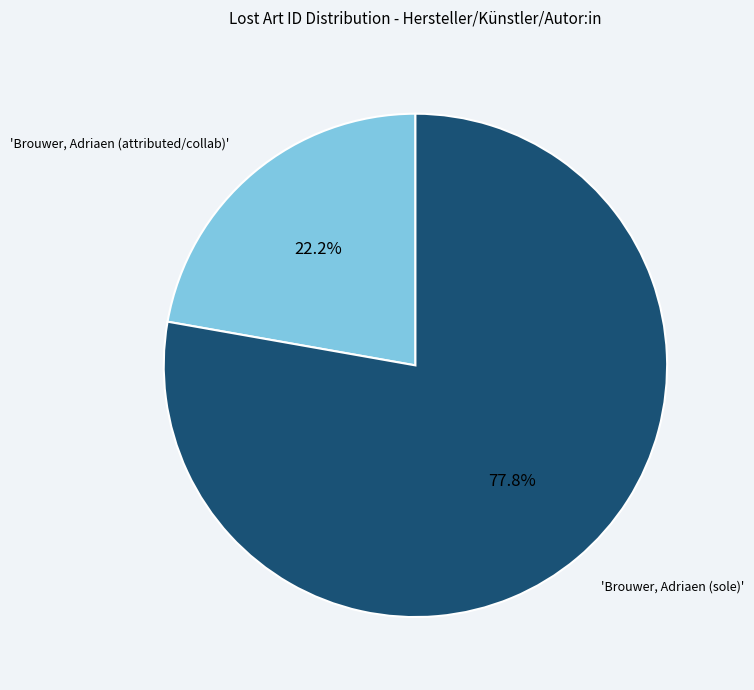

Is there a majority slice in this chart?

Yes